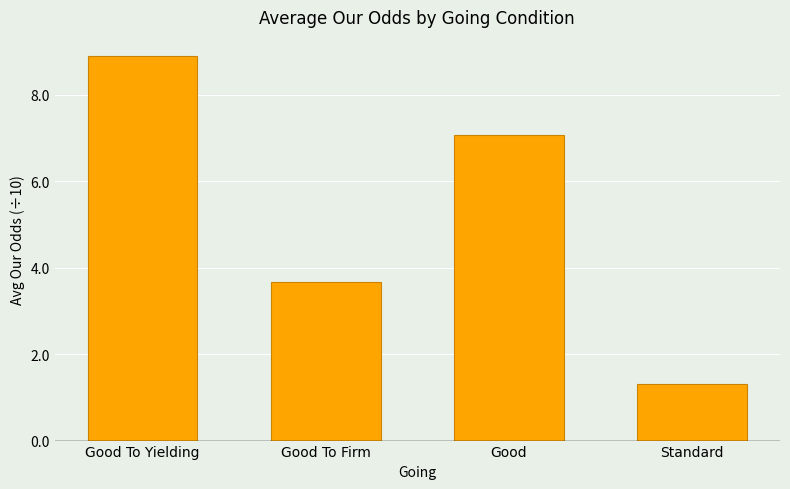

What is the label of the 2nd bar from the right?

Good